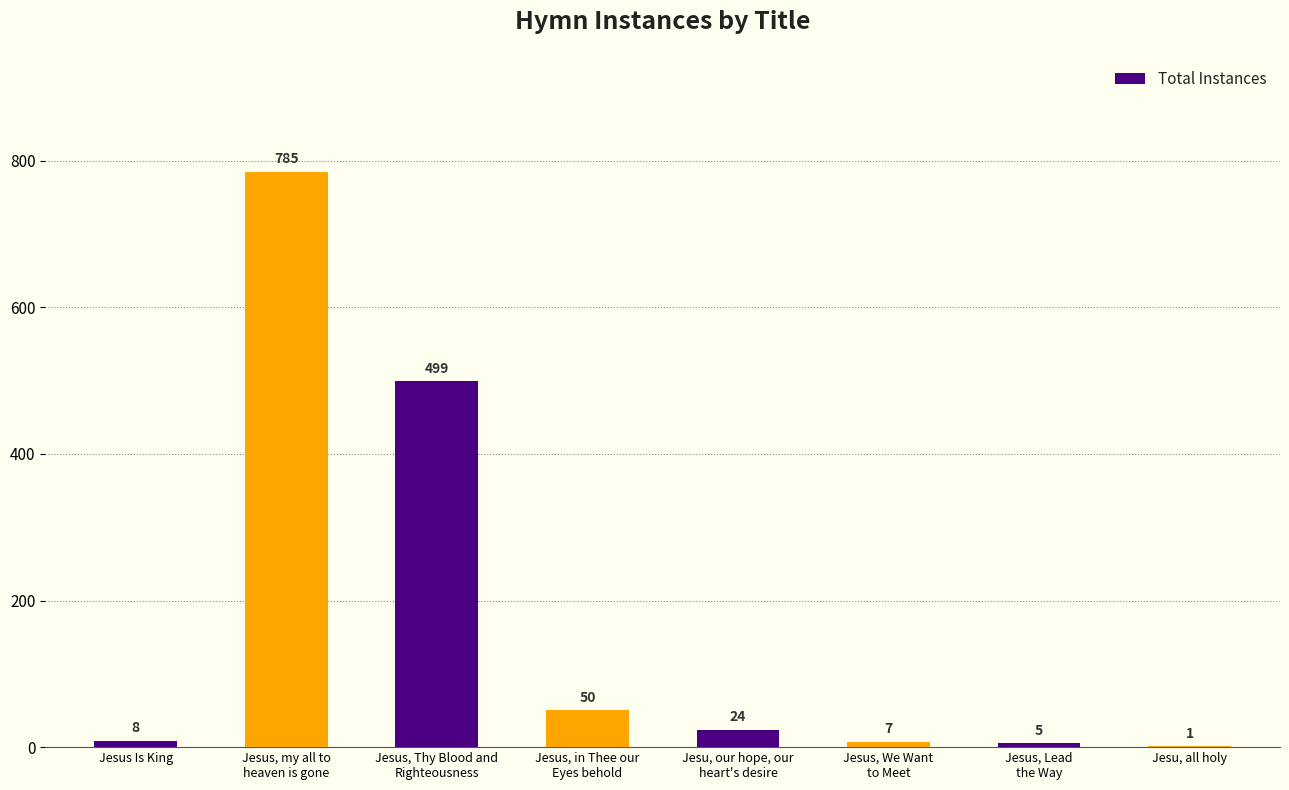

What is the greatest value displayed?

785